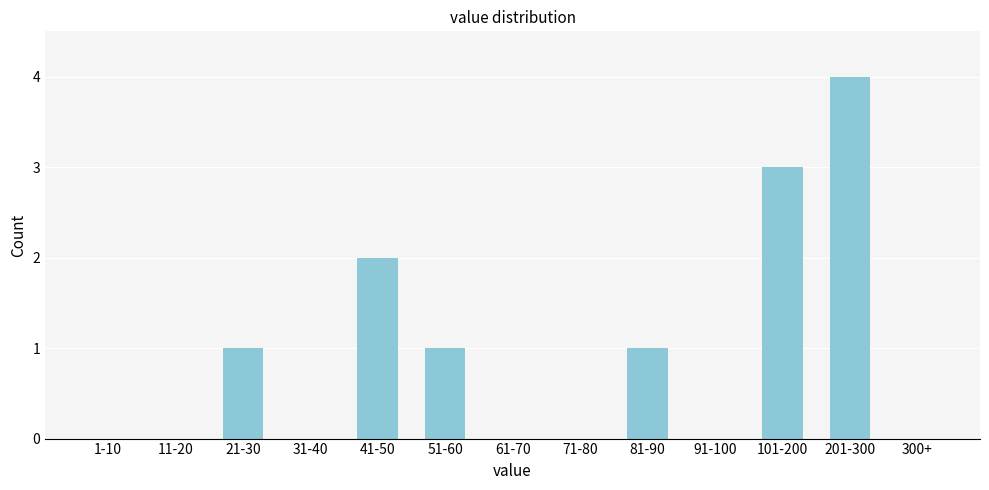

Reading left to right, extract all data points from this chart.

1-10=0	11-20=0	21-30=1	31-40=0	41-50=2	51-60=1	61-70=0	71-80=0	81-90=1	91-100=0	101-200=3	201-300=4	300+=0